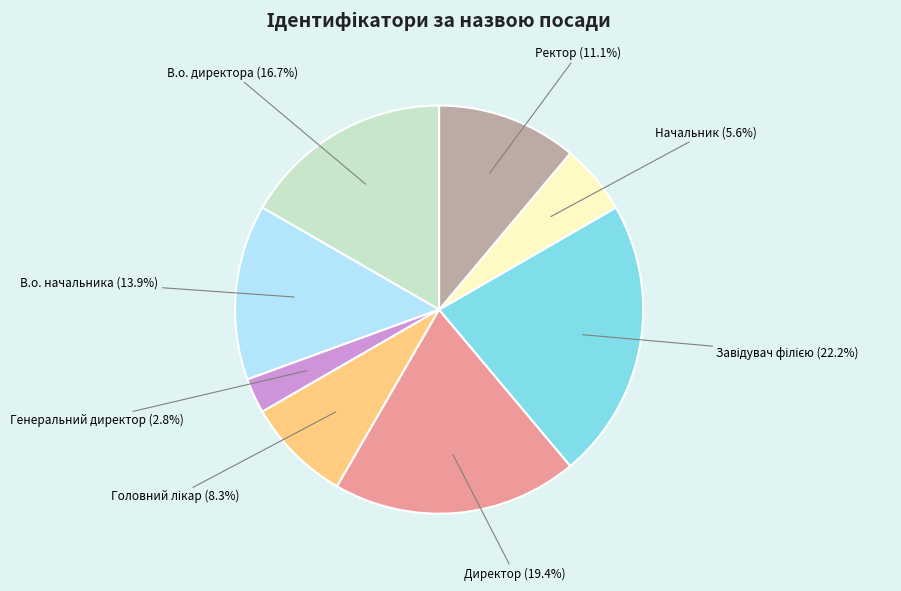

Is there a majority slice in this chart?

No